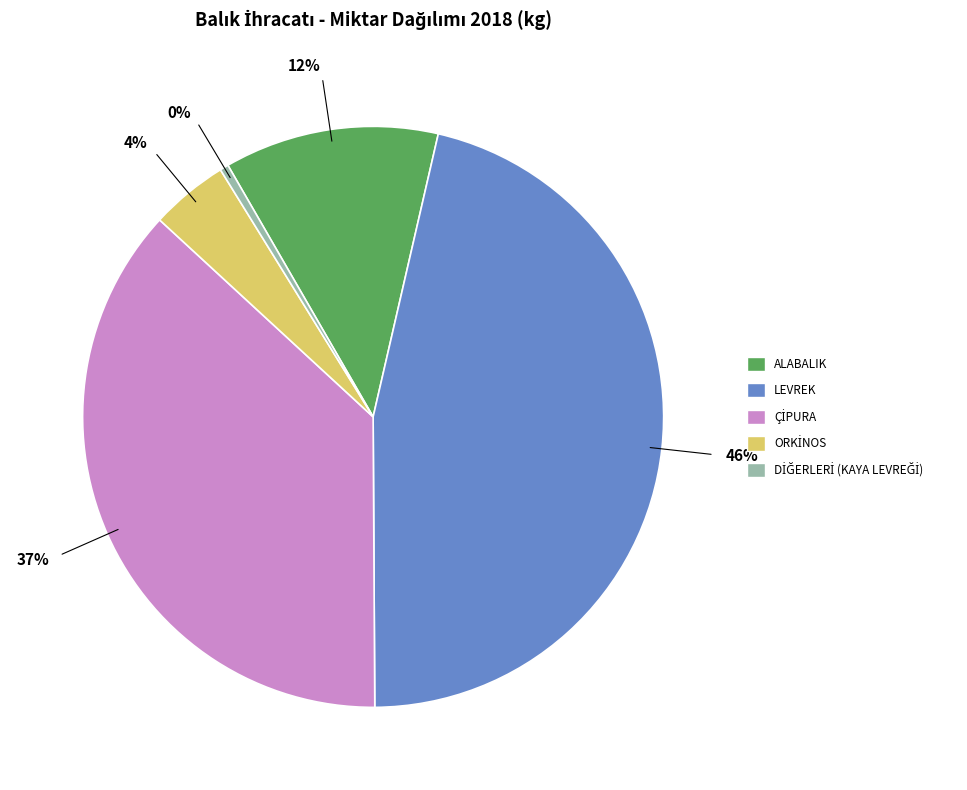

What percentage is the ALABALIK slice, to the nearest percent?

12%